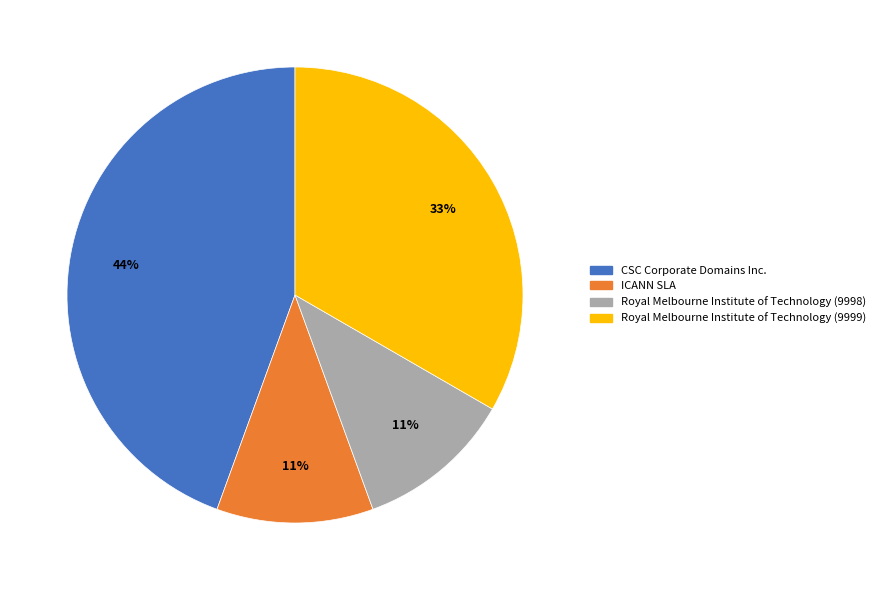

To the nearest percent, what portion does Royal Melbourne Institute of Technology (9999) represent?

33%